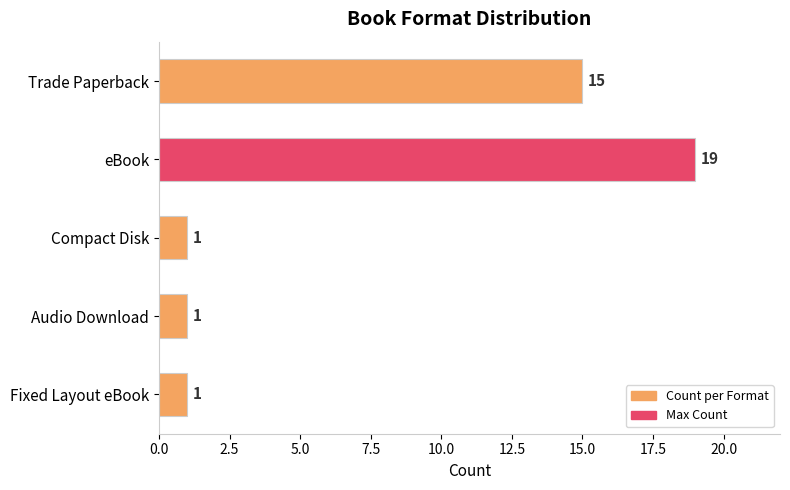

True or false: the data shows 19 at eBook.

True